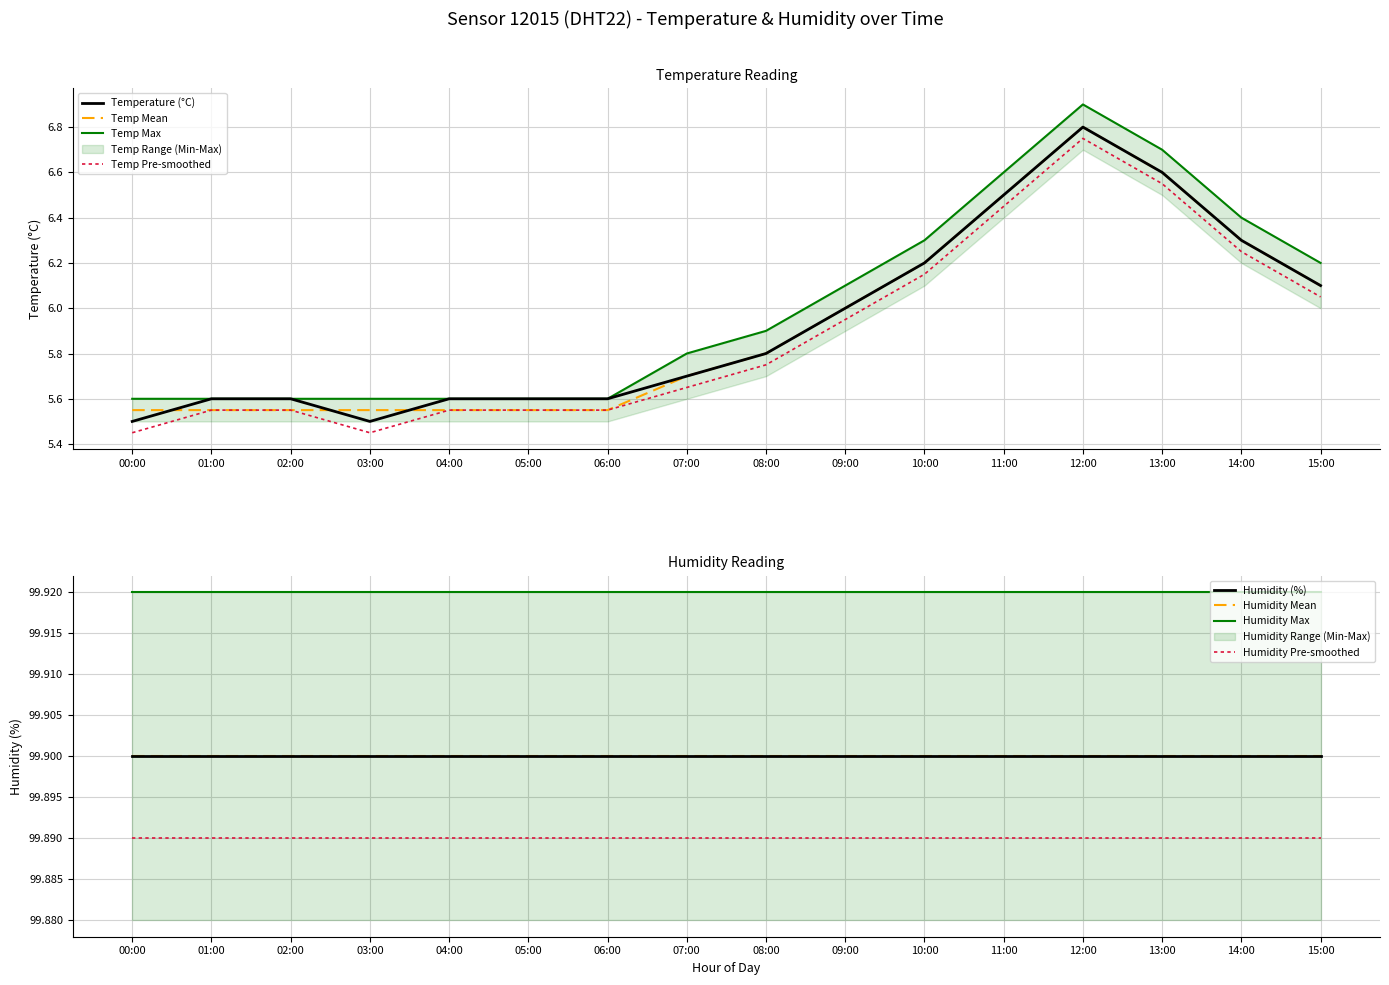

Which series changed the most between 01:00 and 15:00?

temp_max